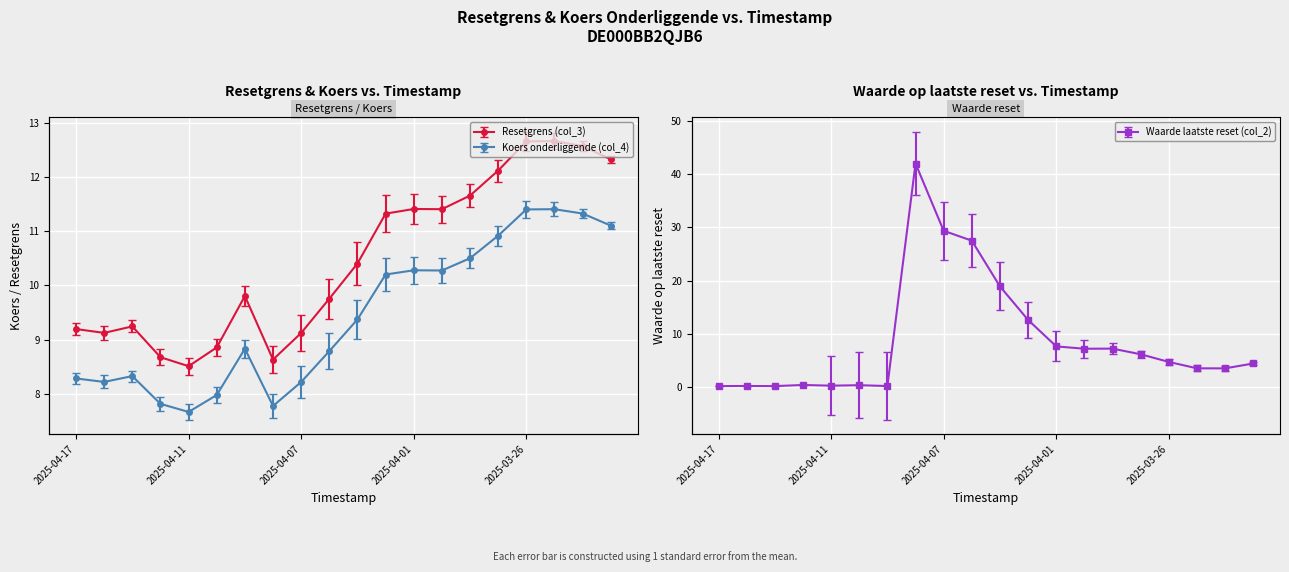

What value does the Resetgrens (col_3) series have at 2025-03-24?

12.6